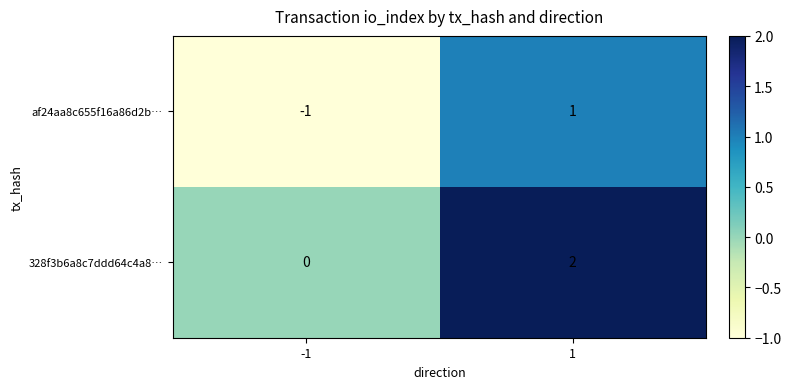

Which label corresponds to the smallest value in the chart?

-1